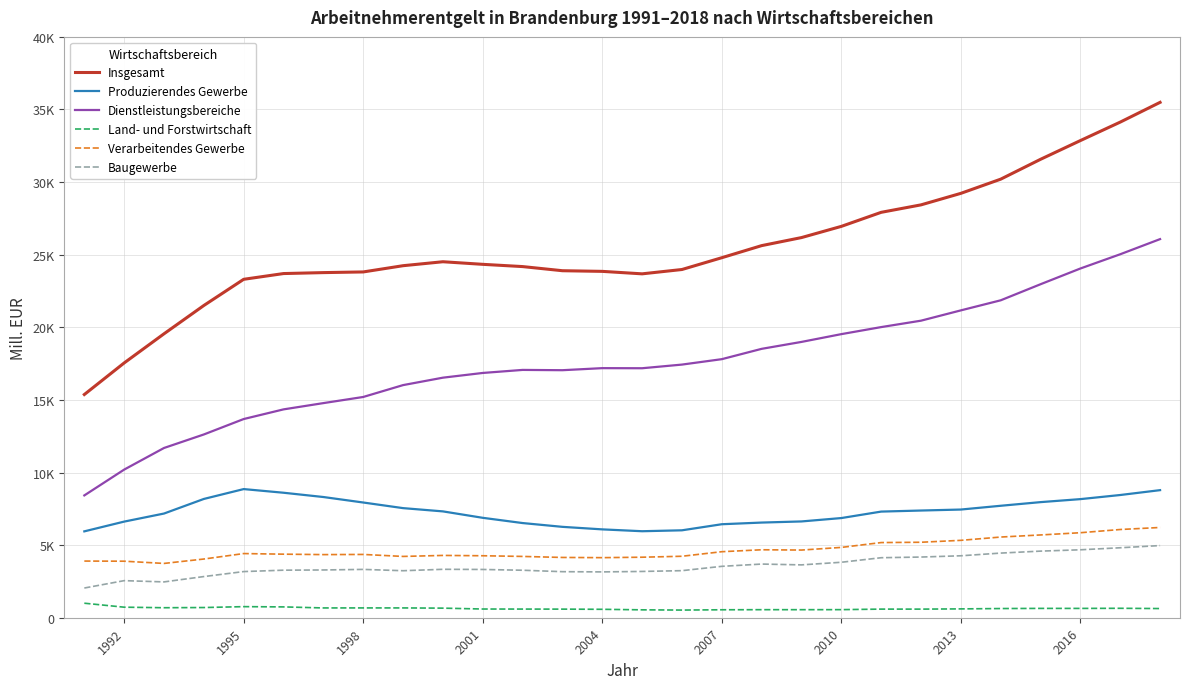

True or false: Dienstleistungsbereiche and Baugewerbe intersect in this chart.

False